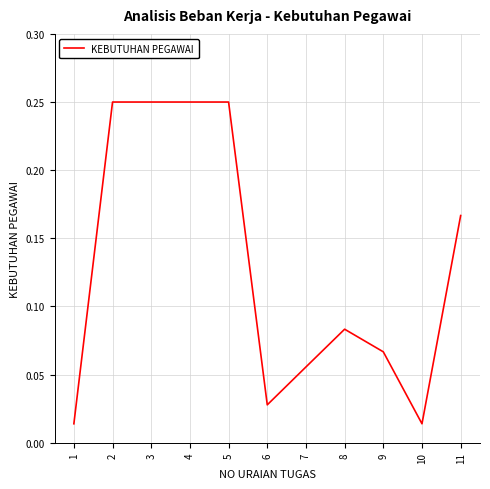

Between 8 and 5, which is larger?

5